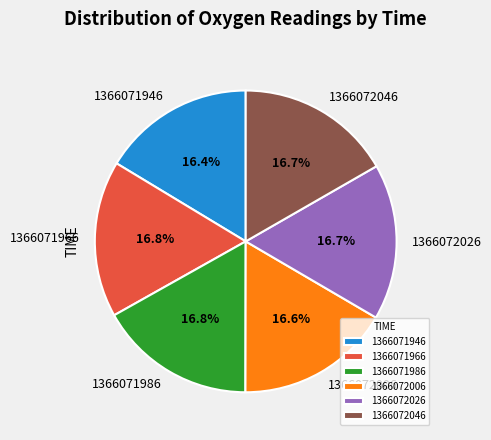

True or false: 1366071986 accounts for 24% of the total.

False